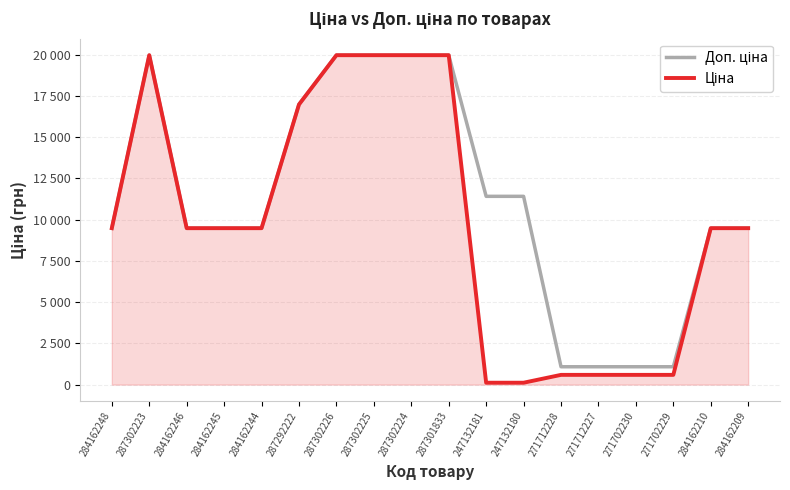

Does the chart have visible grid lines?

Yes